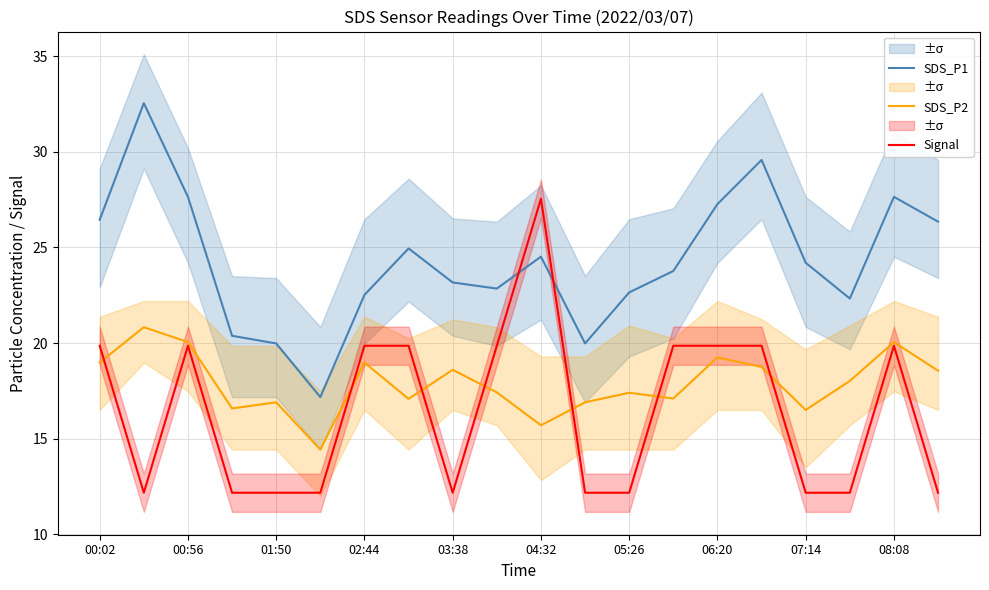

Read the SDS_P1 value at 17.

22.3